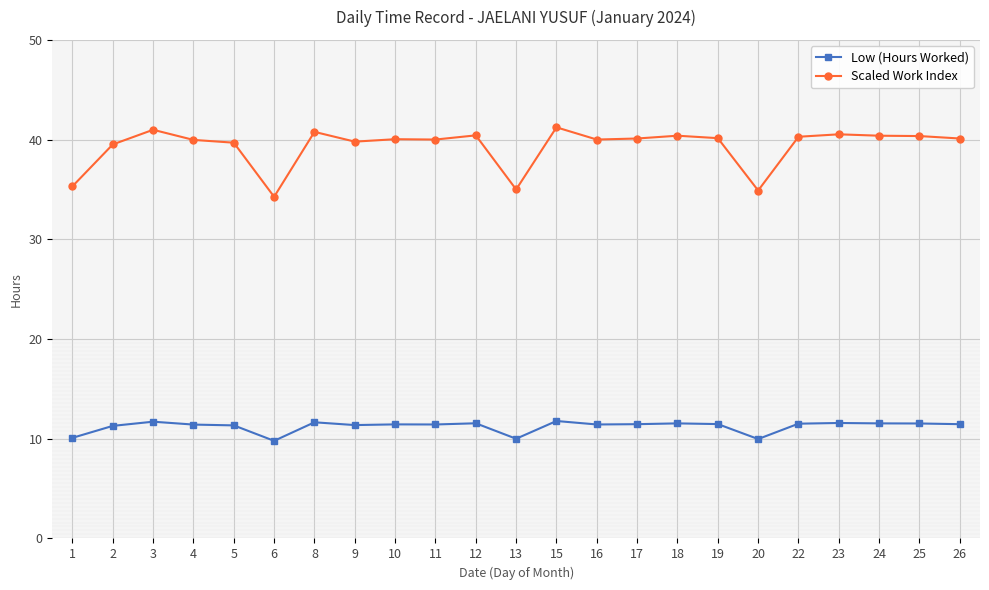

What is the highest value of the Low (Hours Worked) series?

11.8